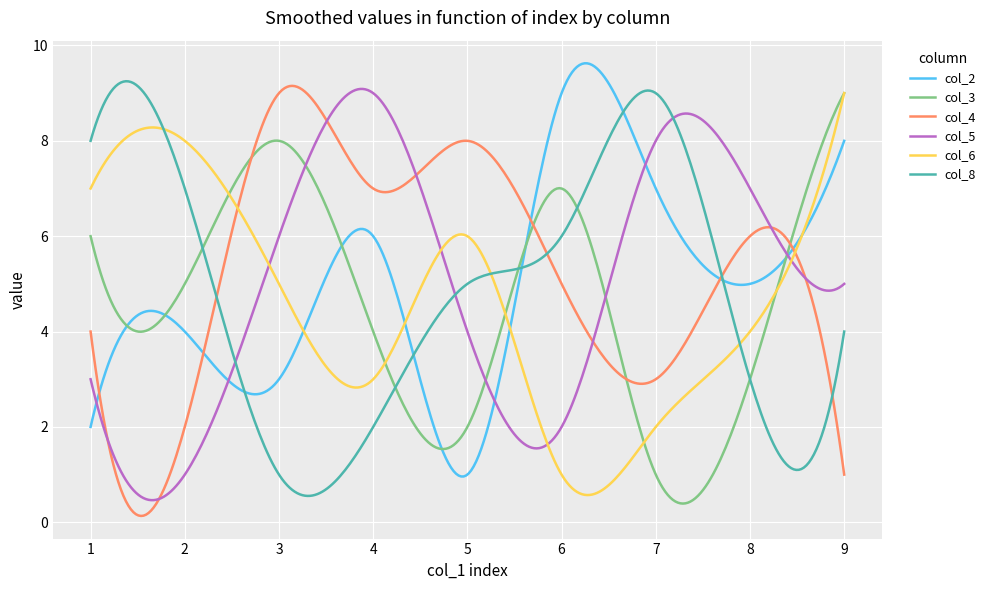

What is the highest value of the col_4 series?

9.2